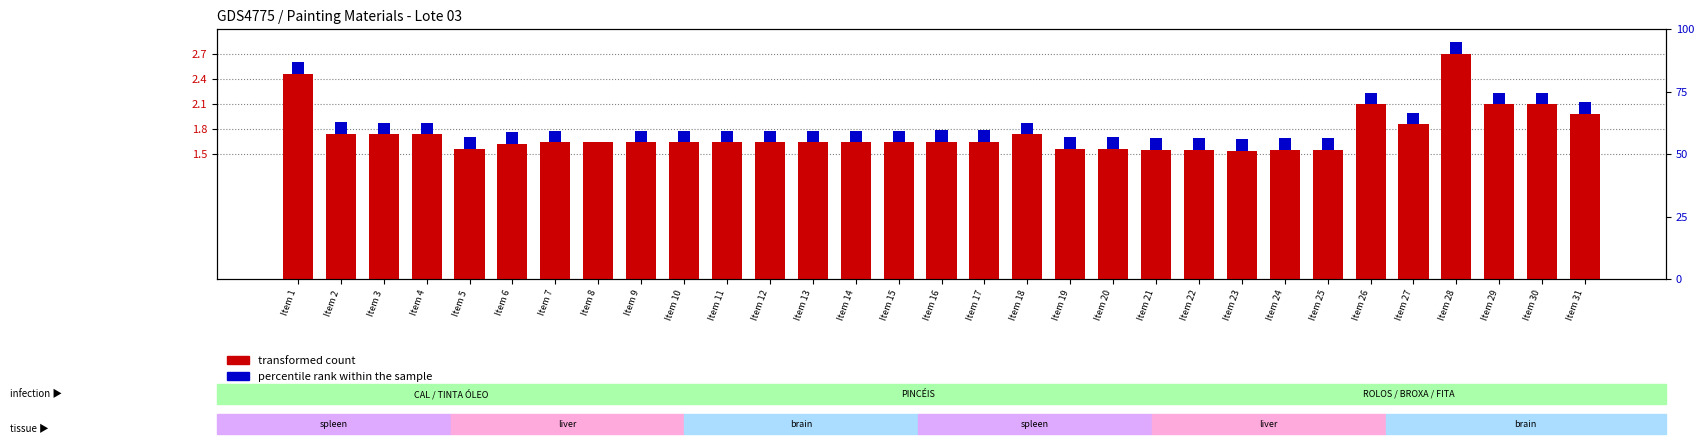

At which label does transformed count reach its minimum?

Item 23